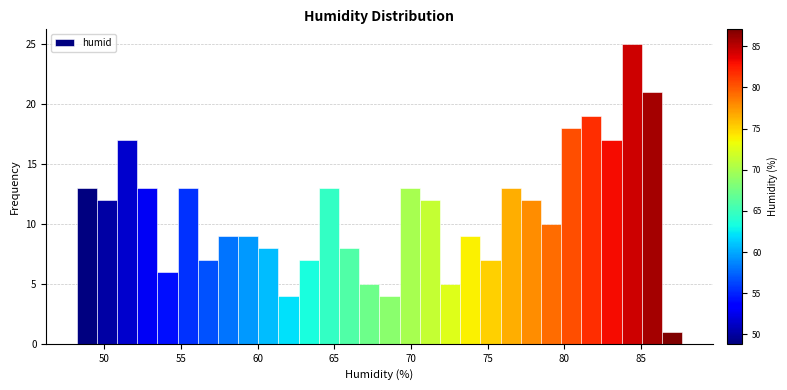

Around what value on the x-axis is the tallest bar? Give the approximate position of its centre, as read against the axis.

84.5